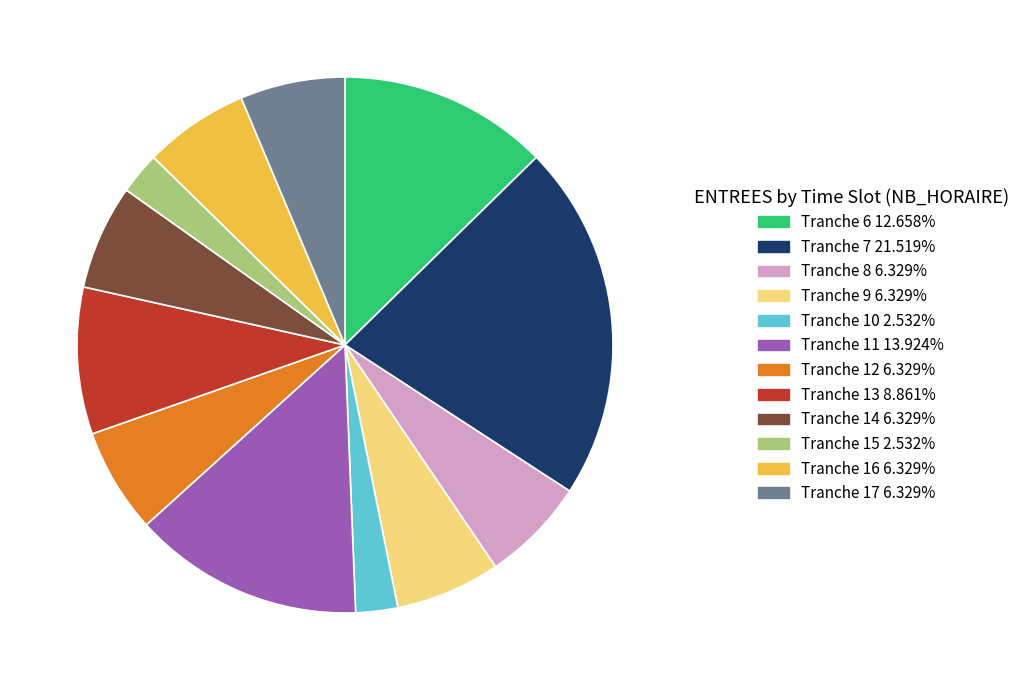

Does any single category account for the majority?

No